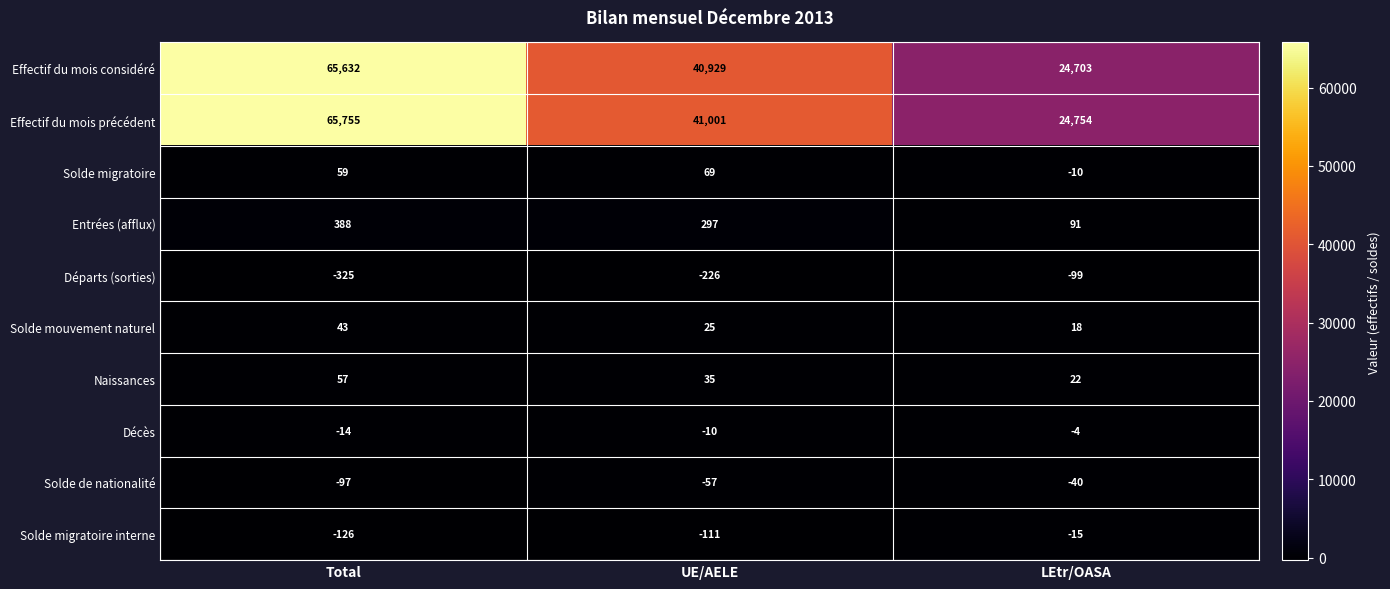

List the series in order of their peak value, highest first.

Effectif du mois précédent, Effectif du mois considéré, Entrées (afflux), Solde migratoire, Naissances, Solde mouvement naturel, Décès, Solde migratoire interne, Solde de nationalité, Départs (sorties)